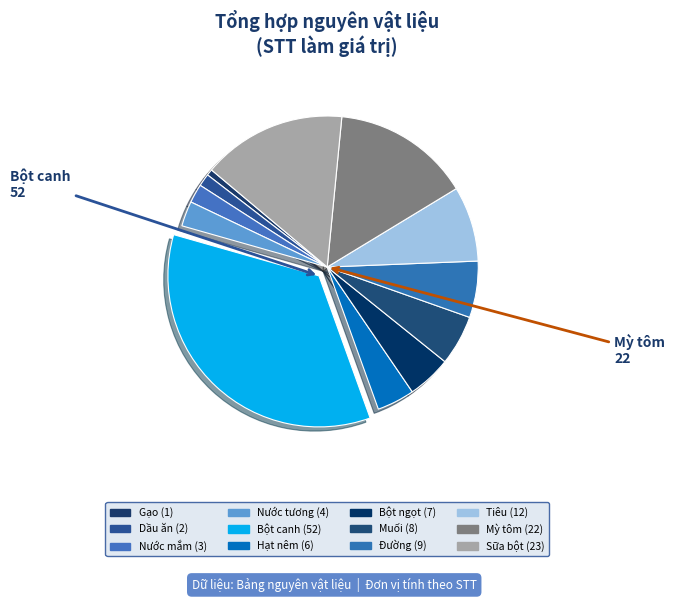

What percentage do Đường and Nước mắm together represent?

8.1%